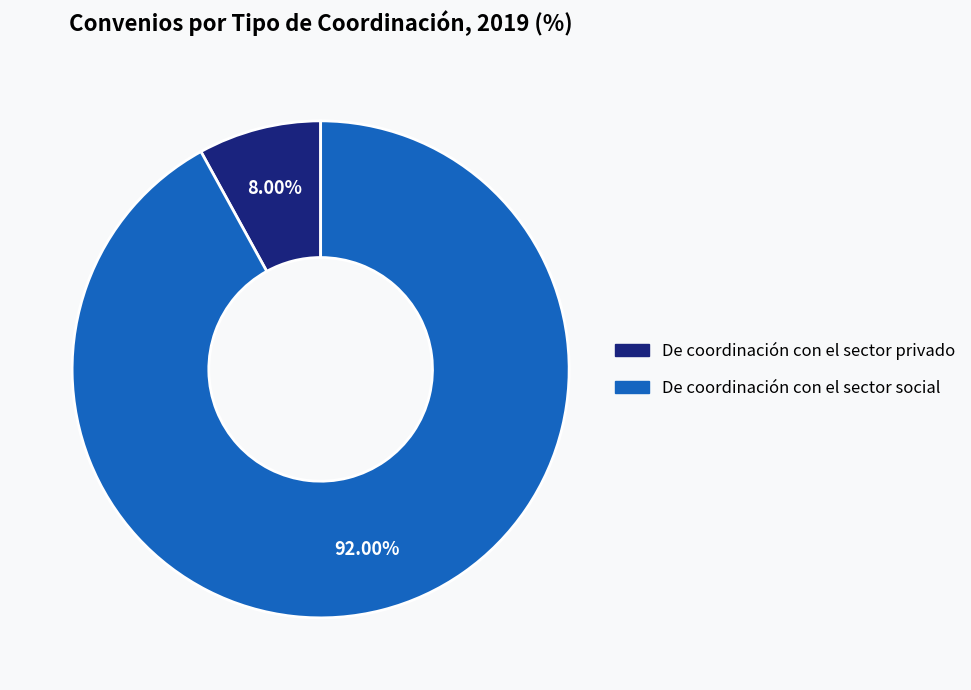

What is the total percentage of De coordinación con el sector social and De coordinación con el sector privado?

100.0%